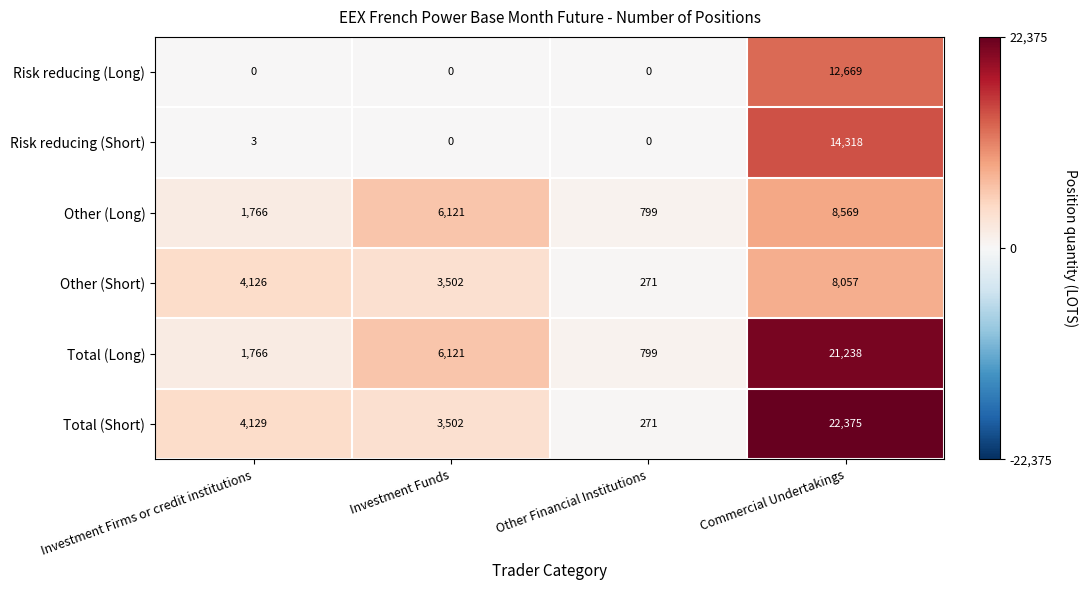

Which label corresponds to the largest value in the chart?

Commercial Undertakings